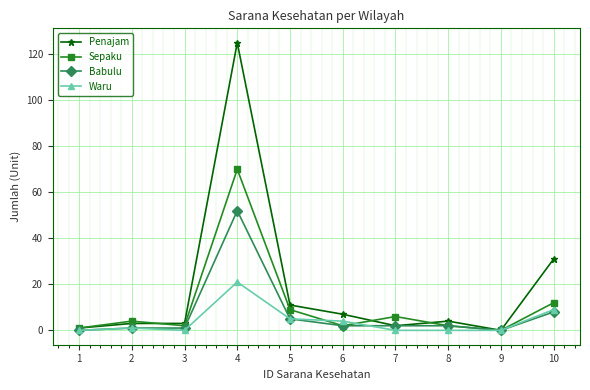

True or false: Babulu has a value of 1 at 3.

True